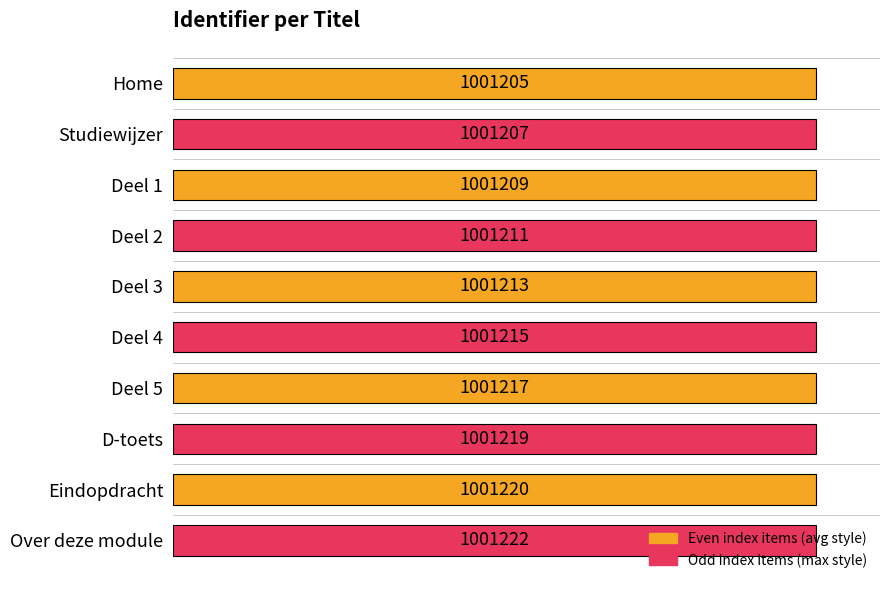

Approximately how many times larger is the value at Eindopdracht compared to D-toets?

1.0